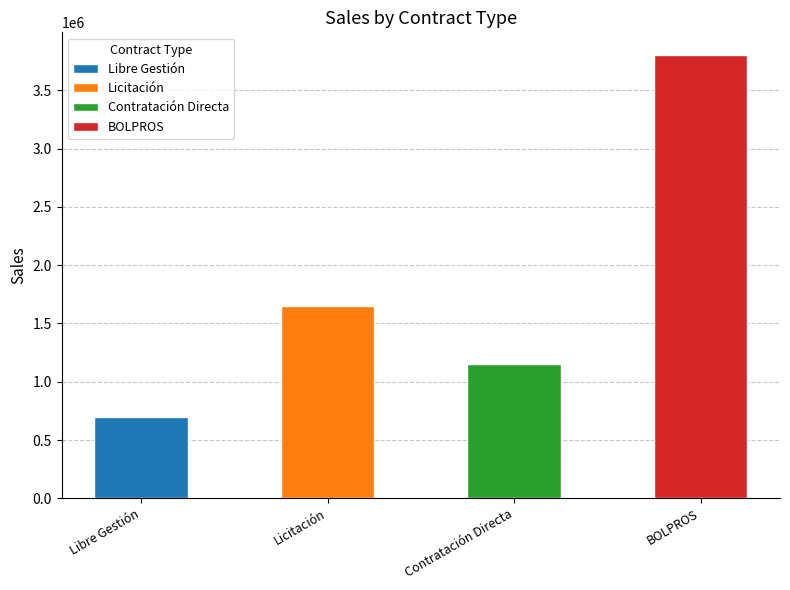

What is the change in value from Libre Gestión to Contratación Directa?

+449419.1